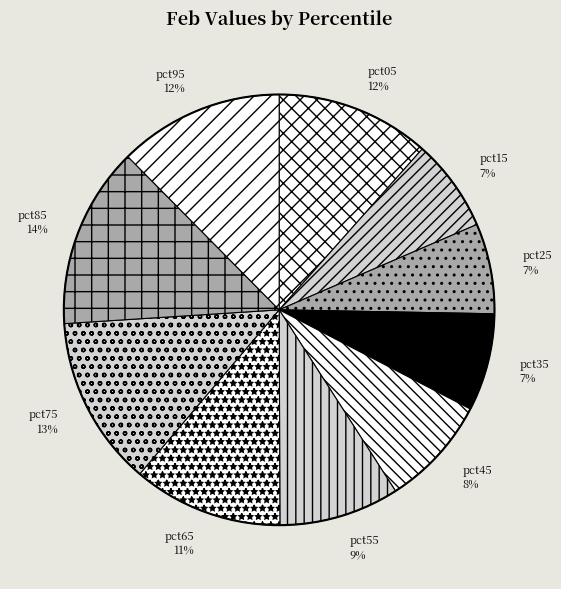

Is there a majority slice in this chart?

No